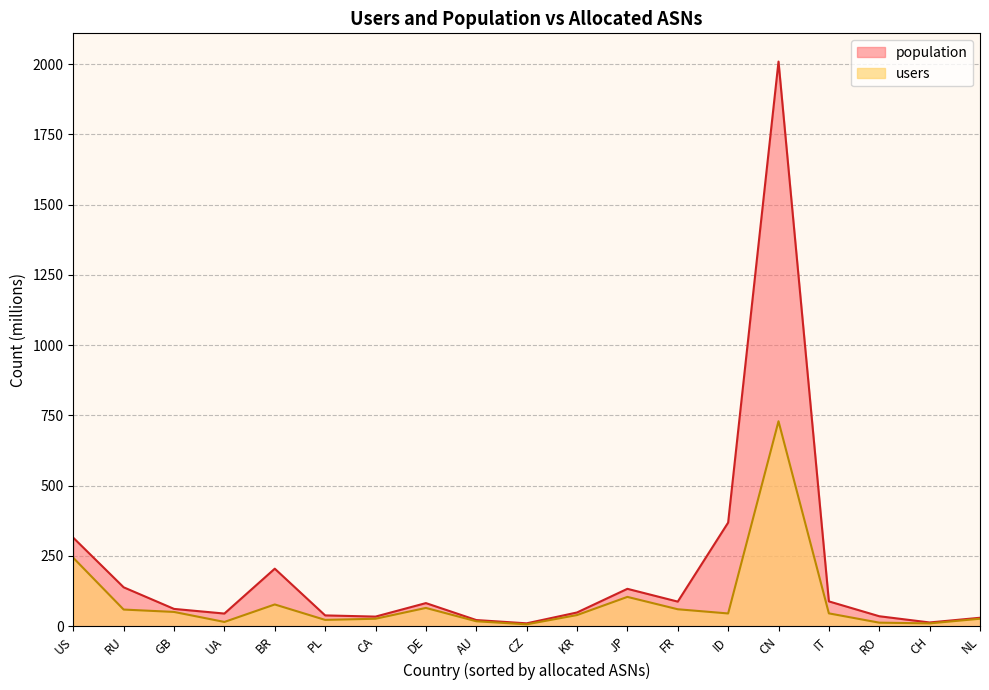

What is the minimum value shown in the chart?

6.7